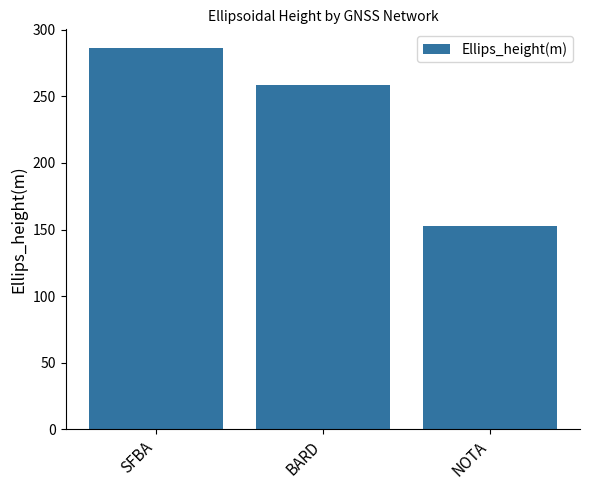

List the labels in order of value, smallest first.

NOTA, BARD, SFBA